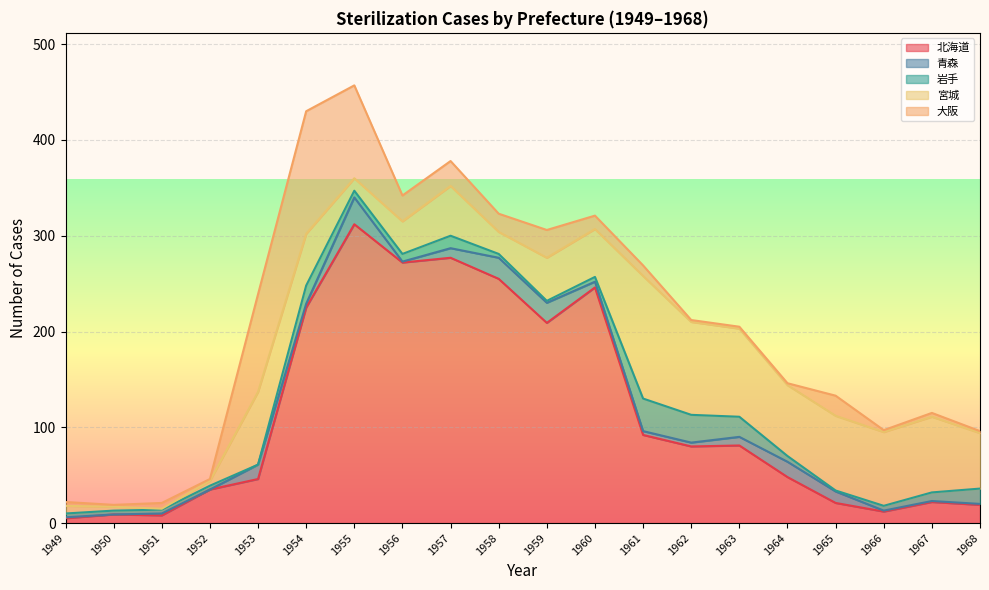

Reading right to left, extract all data points from this chart.

北海道: 19	22	12	21	48	81	80	92	246	209	255	277	272	312	225	46	35	8	9	5
青森: 1	1	1	12	16	9	4	4	6	21	22	10	1	28	4	15	0	2	0	1
岩手: 16	9	5	1	6	21	29	34	5	2	4	13	8	7	19	0	4	4	4	4
宮城: 58	79	77	78	74	92	97	128	50	45	23	52	34	13	54	76	5	1	4	8
大阪: 2	4	2	21	2	2	2	11	14	29	19	26	27	97	128	102	2	6	2	4